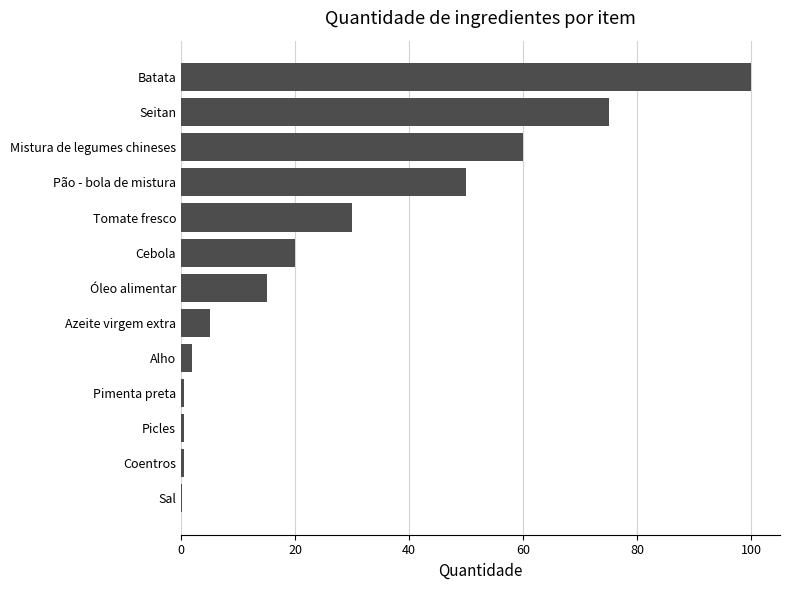

Is it true that the value at Cebola is 34.3?

False